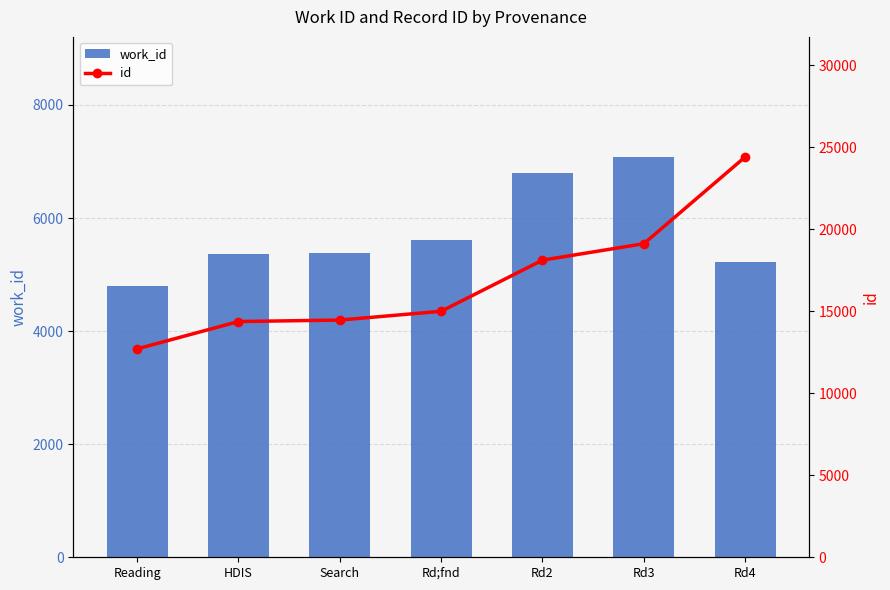

Which has a higher value, Rd2 or Rd;fnd?

Rd2